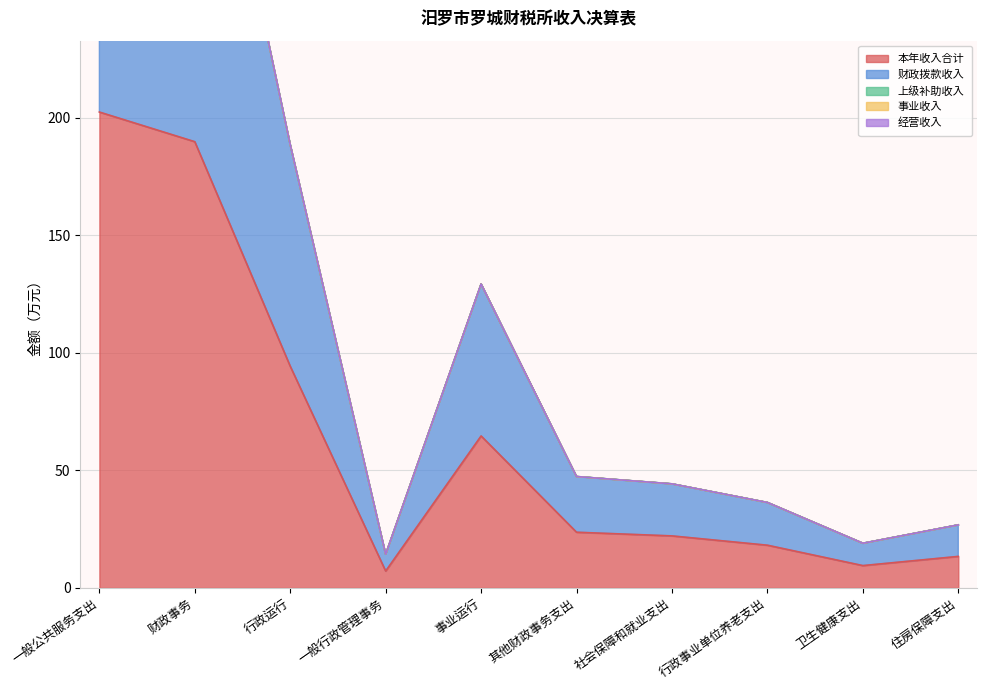

Which series has the widest spread of values?

本年收入合计